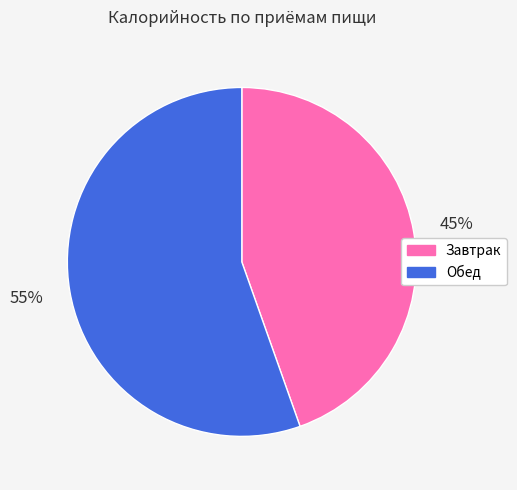

Is the sum of Завтрак and Обед greater than half?

Yes